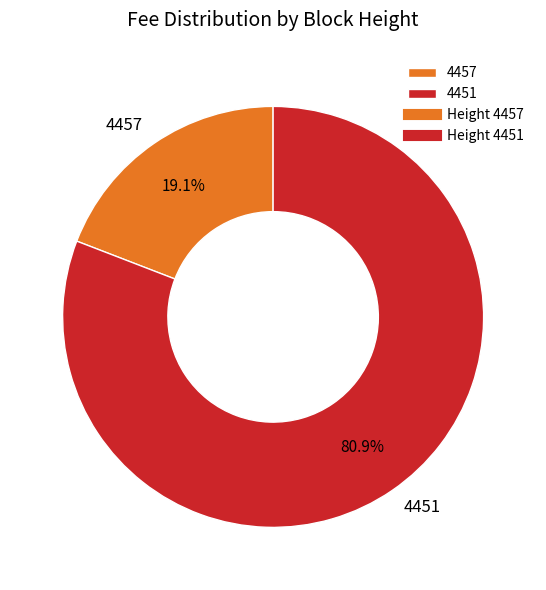

Is the sum of 4457 and 4451 greater than half?

Yes